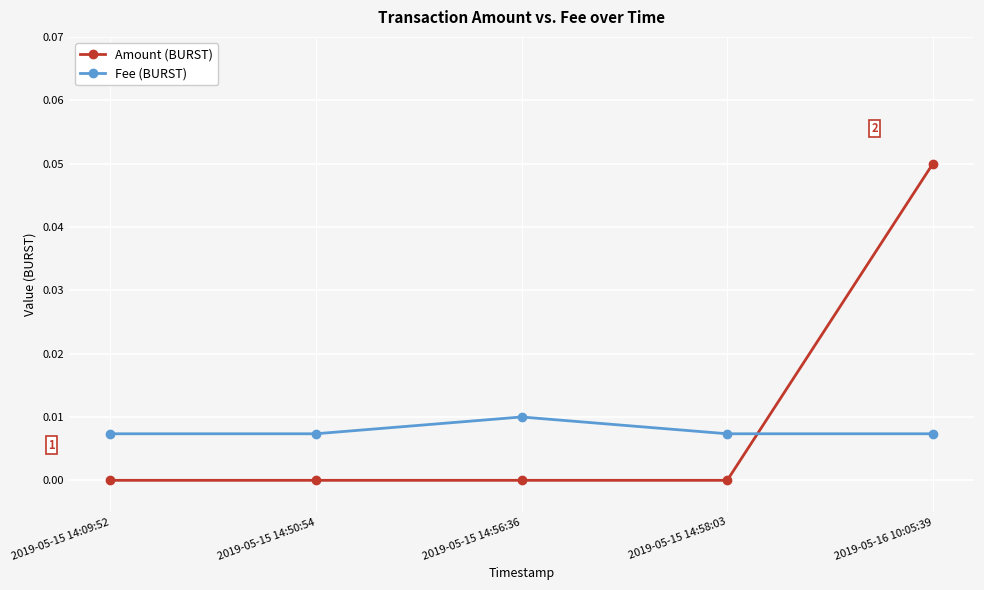

The value of Fee (BURST) at 2019-05-15 14:58:03 is 0.0. True or false?

True